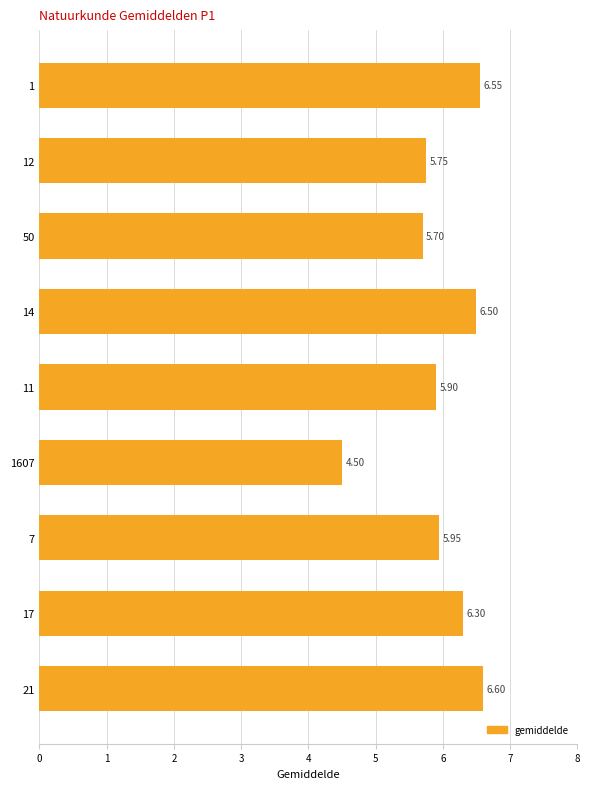

Which category has the lowest value across all series?

1607